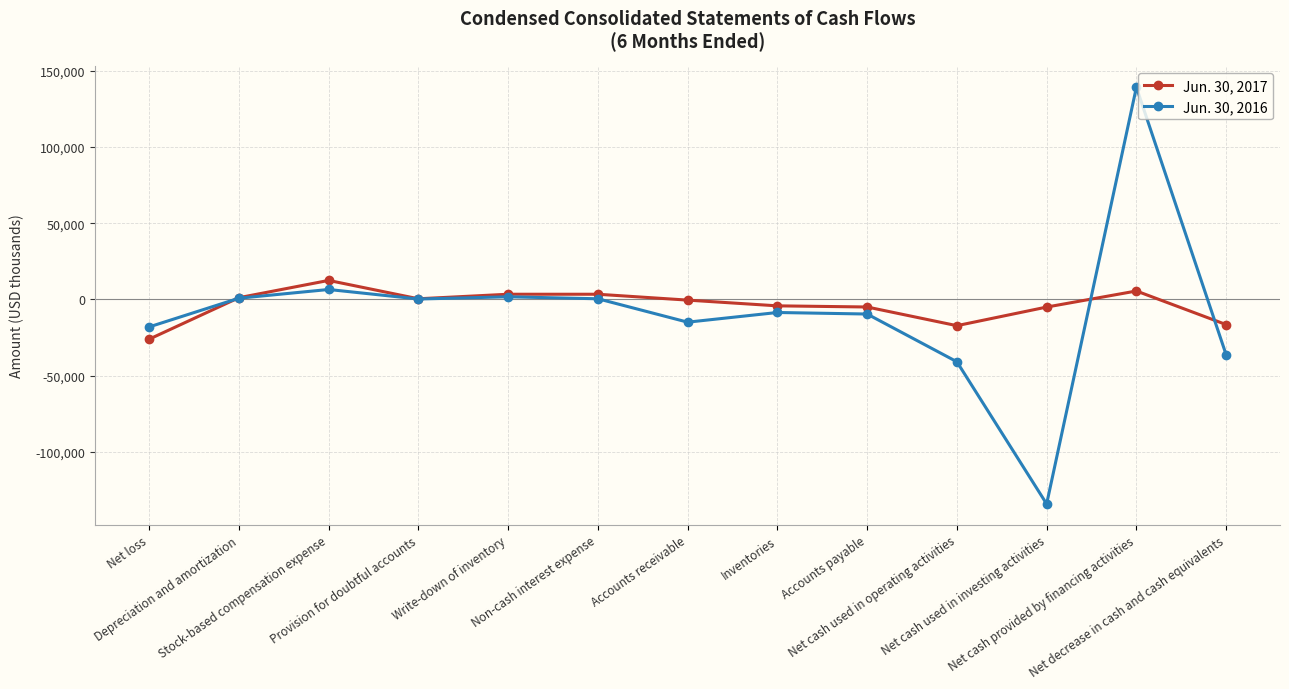

Where is the first local minimum for Jun. 30, 2017?

Provision for doubtful accounts